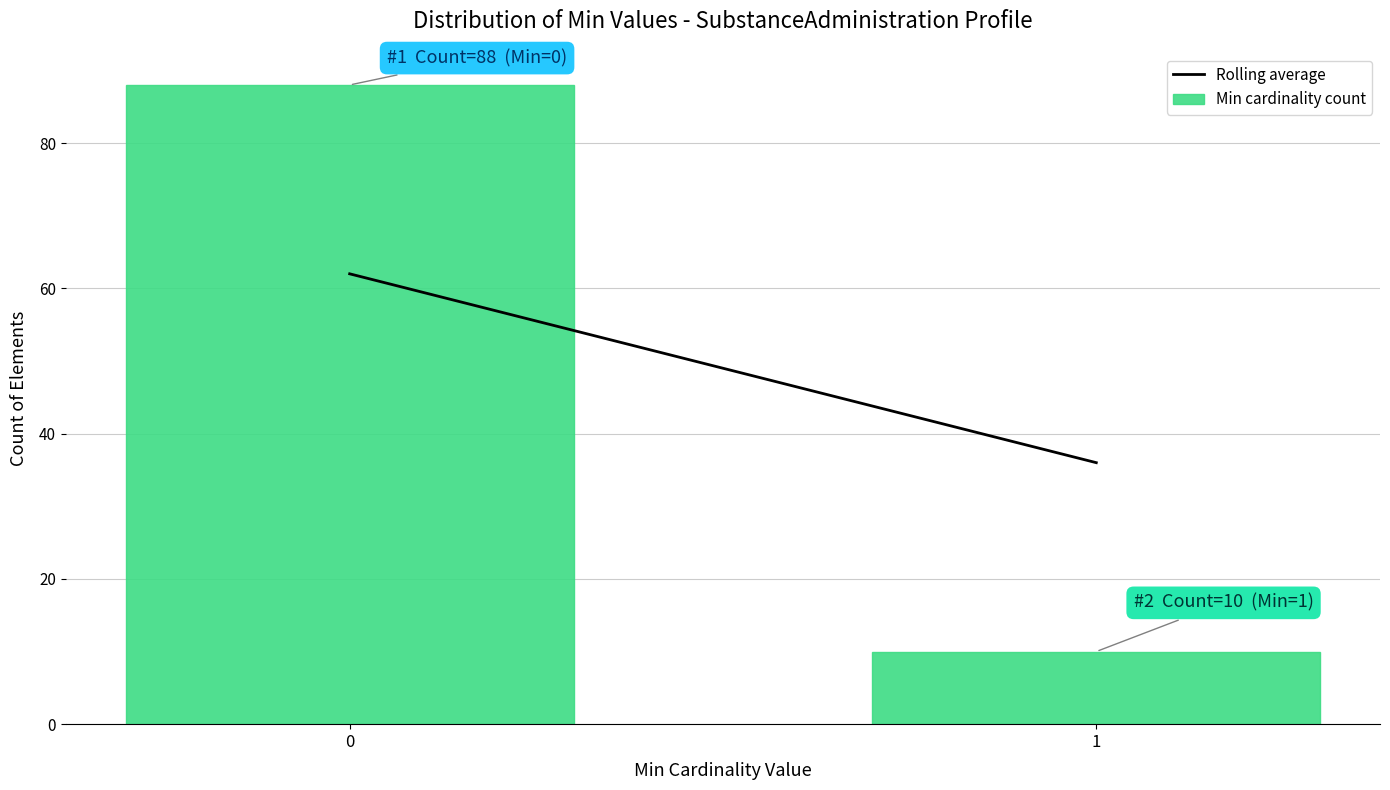

Reading left to right, list all the values displayed in this chart.

88	10